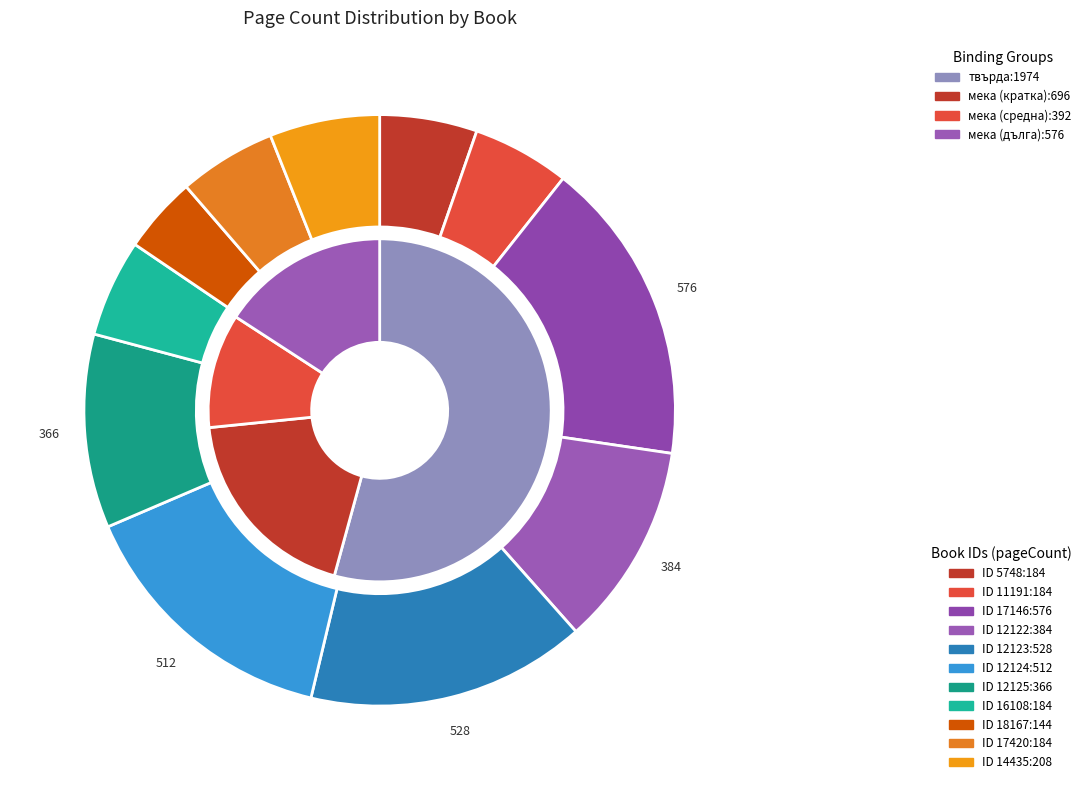

Is it true that 5748 is 5% of the pie?

True